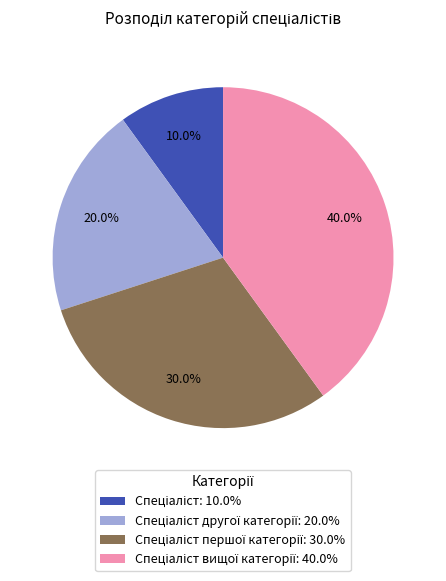

Does any single category account for the majority?

No